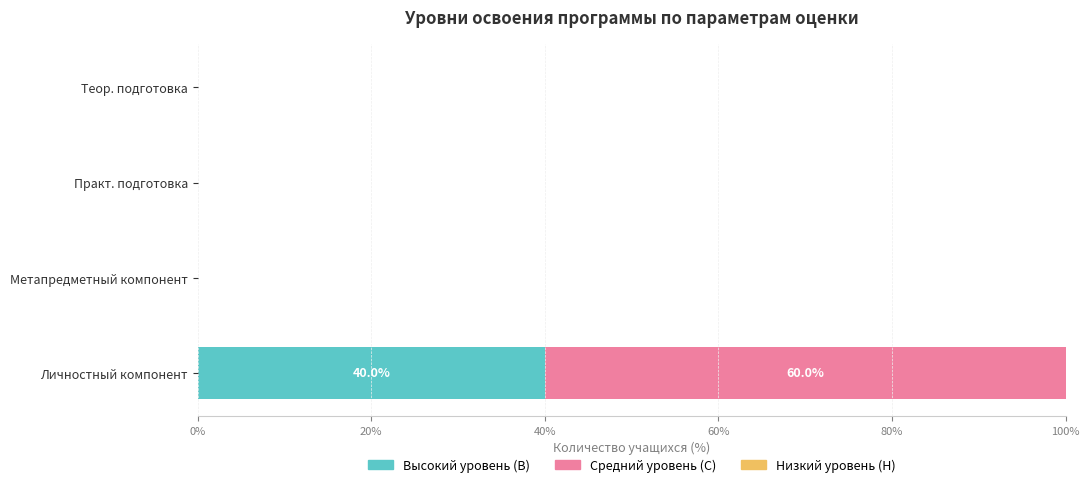

The Высокий уровень (В) series shows 0 at Метапредметный компонент. True or false?

True